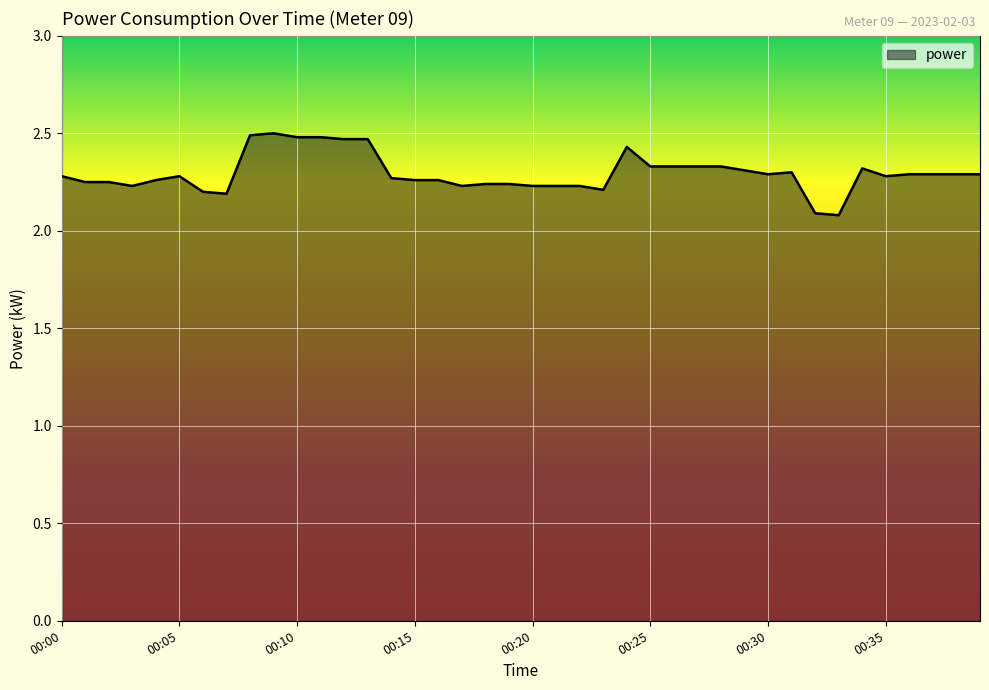

What is the maximum value shown in the chart?

2.5